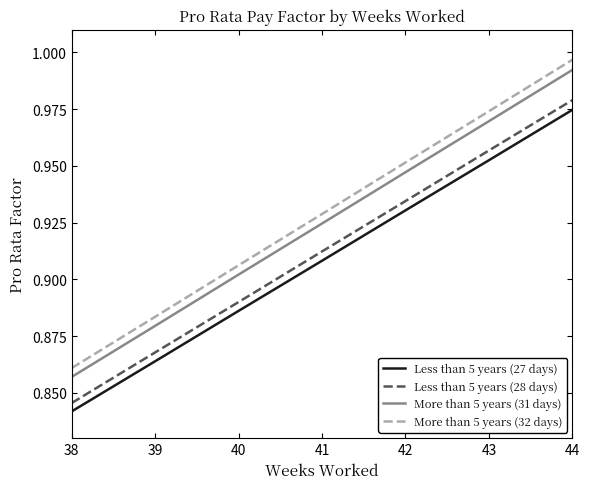

Rank the categories by Less than 5 years (28 days) value from lowest to highest.

38, 39, 40, 41, 42, 43, 44